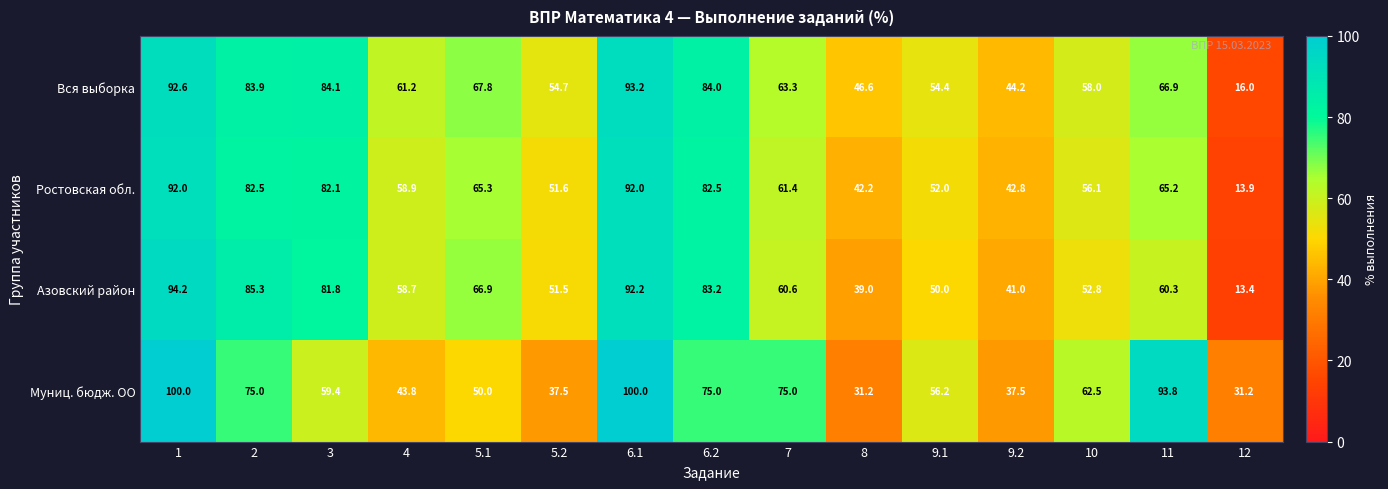

What is the difference between the second highest and minimum values in the Ростовская обл. series?

78.1